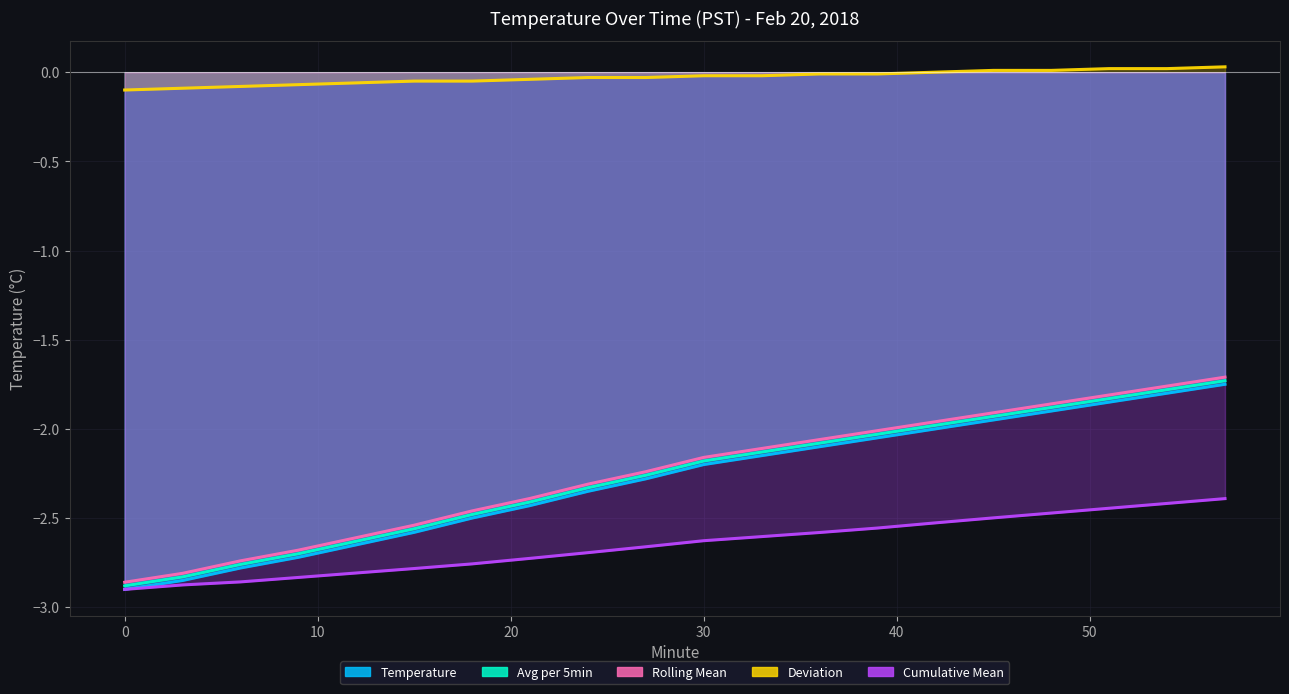

True or false: Cumulative Mean has more than 1 points higher than both neighbors.

False